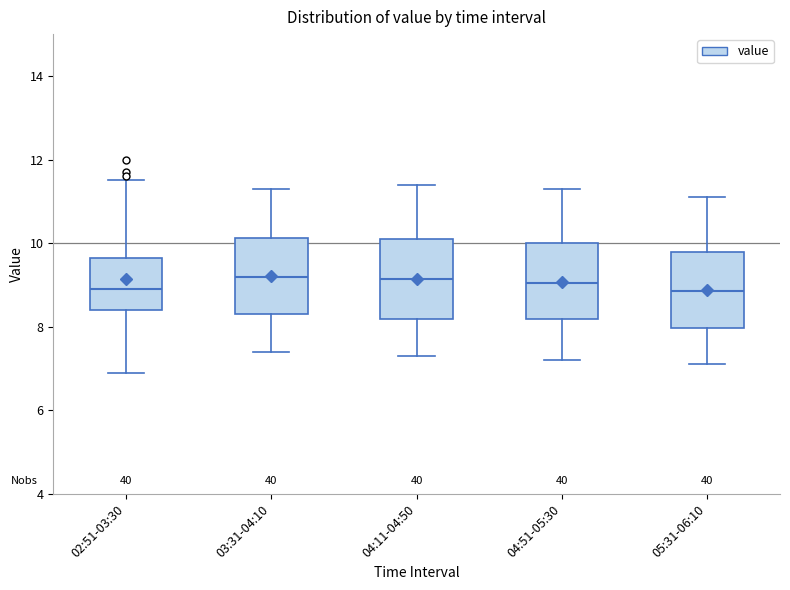

Where is the upper edge of the box for 02:51-03:30 on the y-axis? The values are not printed on the chart, so give them approximately, as read against the axis.

9.6